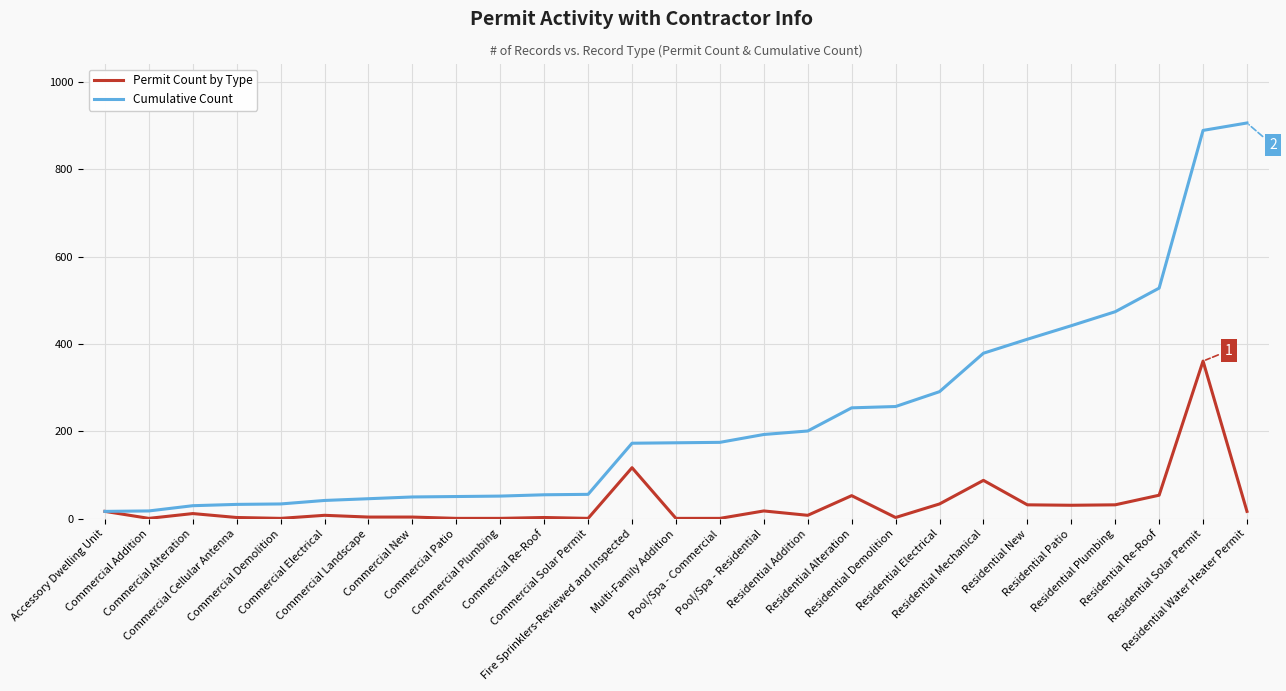

How many lines are shown in the chart?

2